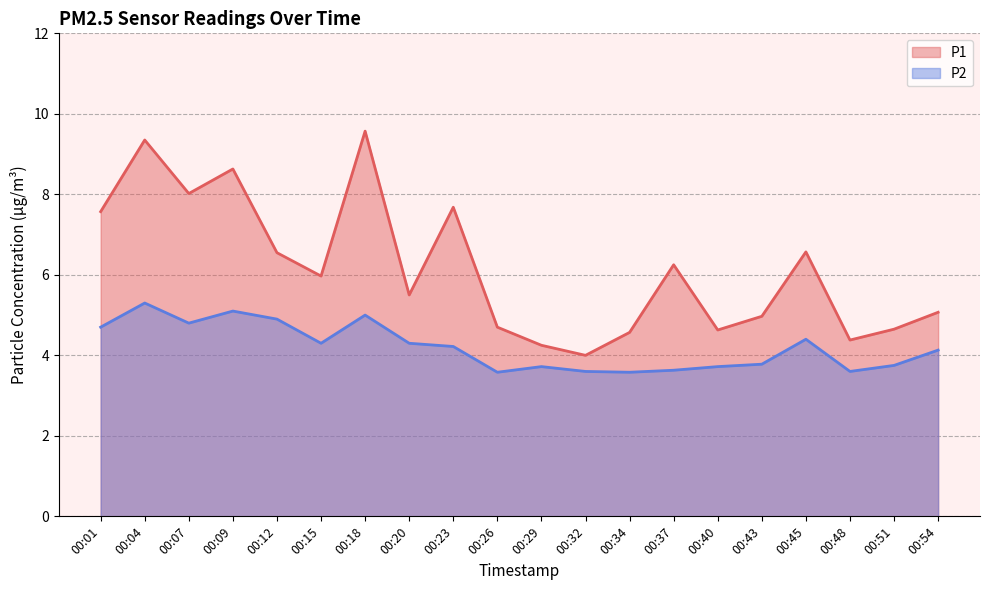

How many data points does each series have?

20